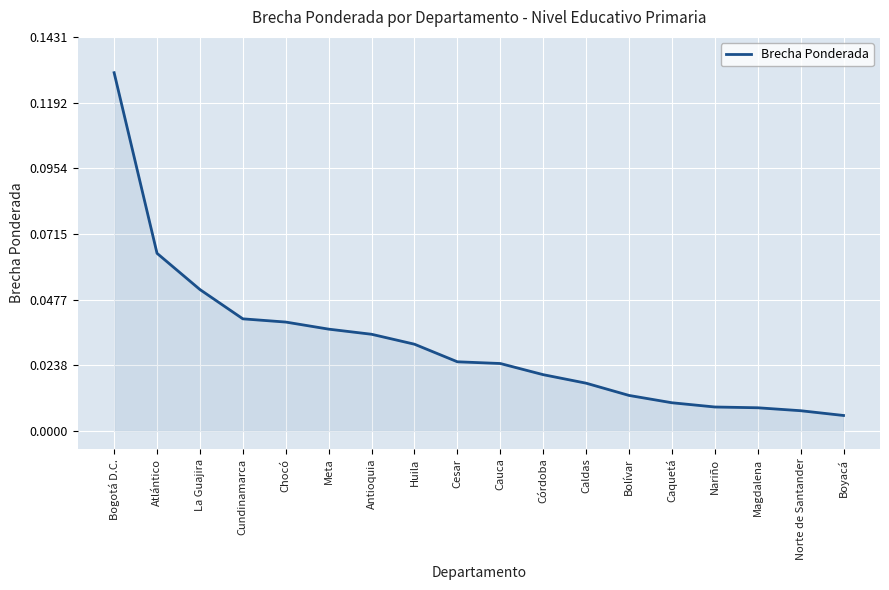

The value at Antioquia is 0.1. True or false?

False